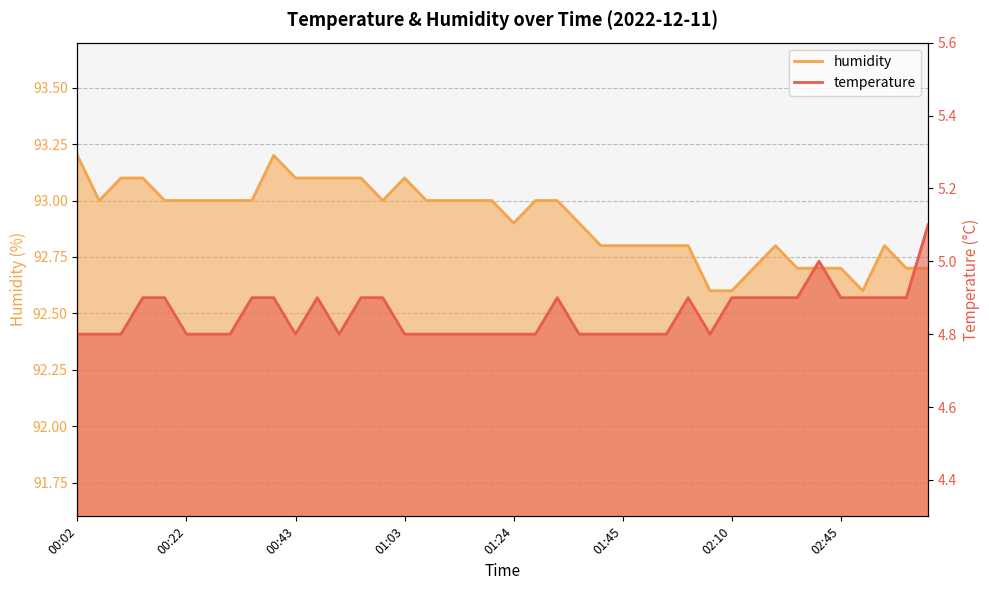

Does the chart have visible grid lines?

Yes